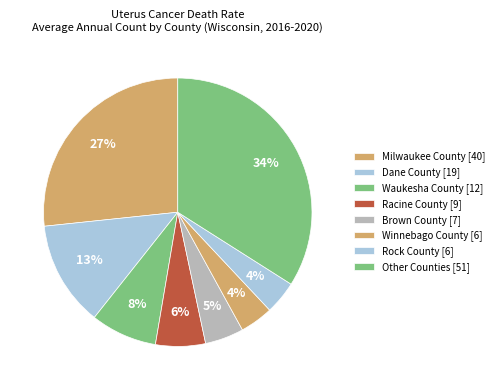

Count the number of slices in the pie.

8